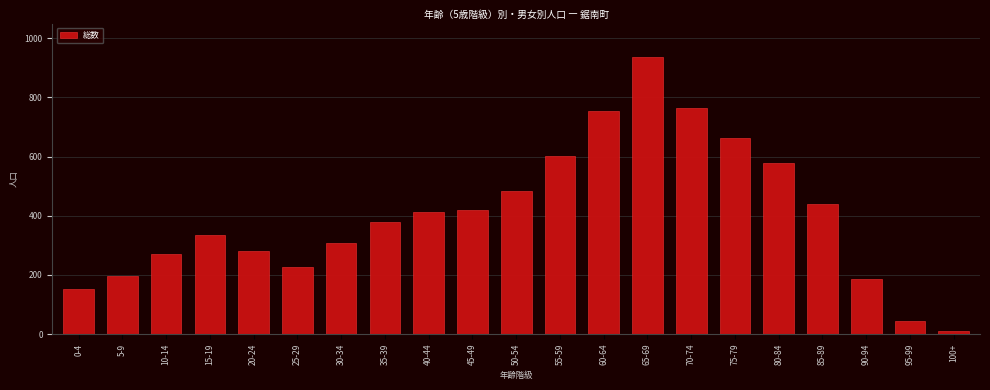

Reading left to right, list all the values displayed in this chart.

0-4=154	5-9=198	10-14=270	15-19=336	20-24=281	25-29=227	30-34=307	35-39=378	40-44=413	45-49=419	50-54=484	55-59=603	60-64=754	65-69=937	70-74=766	75-79=664	80-84=579	85-89=439	90-94=186	95-99=44	100+=12